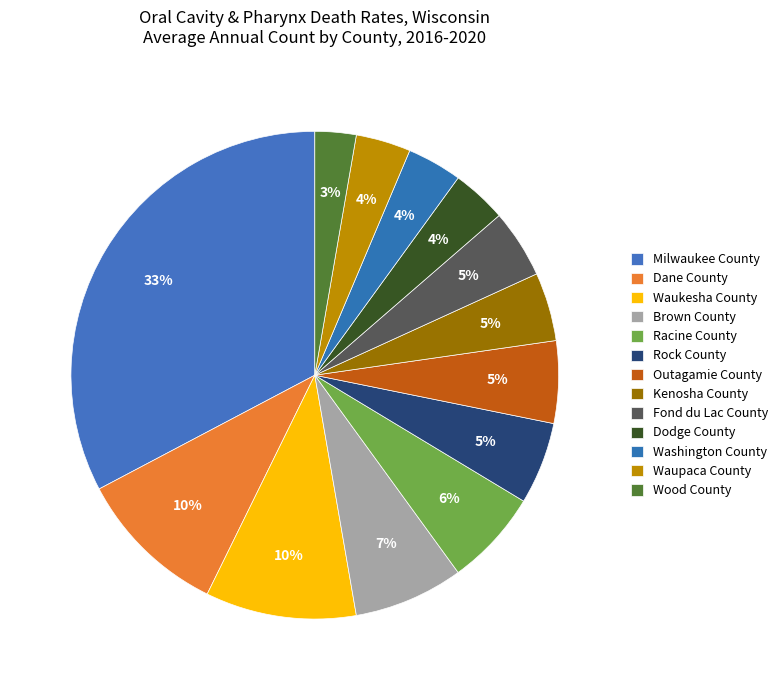

To the nearest percent, what is the difference between the Milwaukee County and Wood County slice percentages?

30%